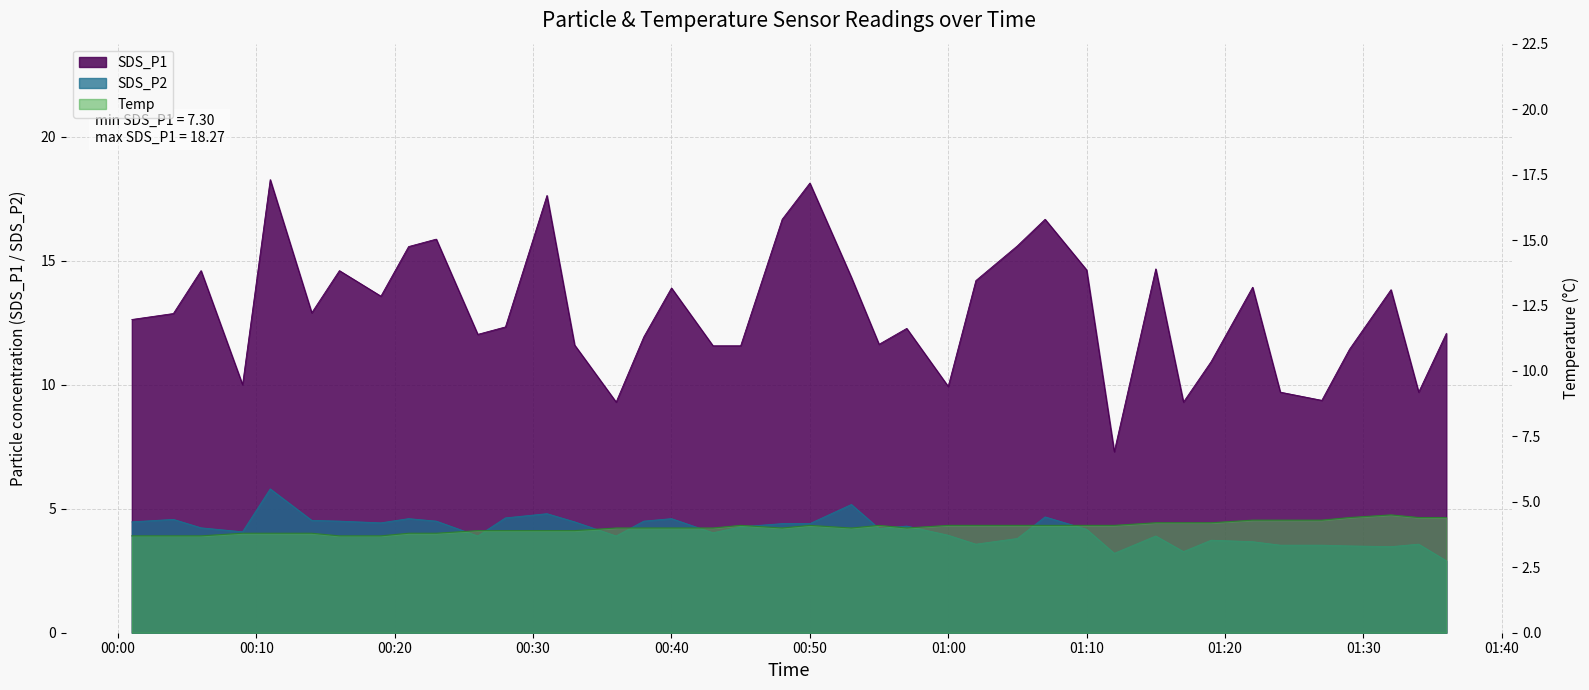

What is the total value across all series at 2021/11/26 00:55?

19.9